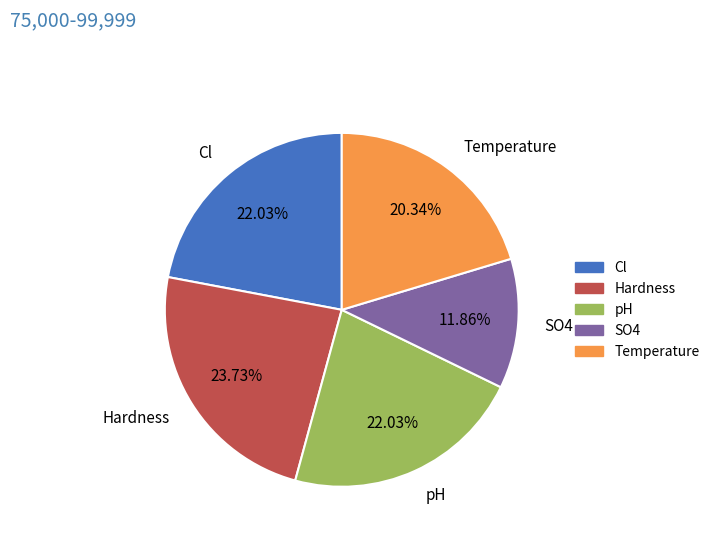

What is the largest slice in the pie chart?

Hardness